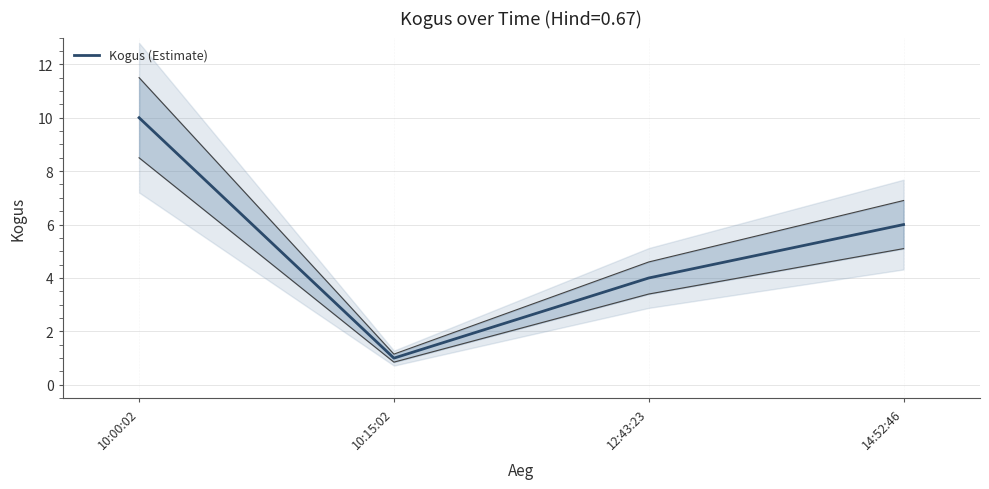

Reading left to right, transcribe all the data shown in this chart.

10:00:02=10	10:15:02=1	12:43:23=4	14:52:46=6